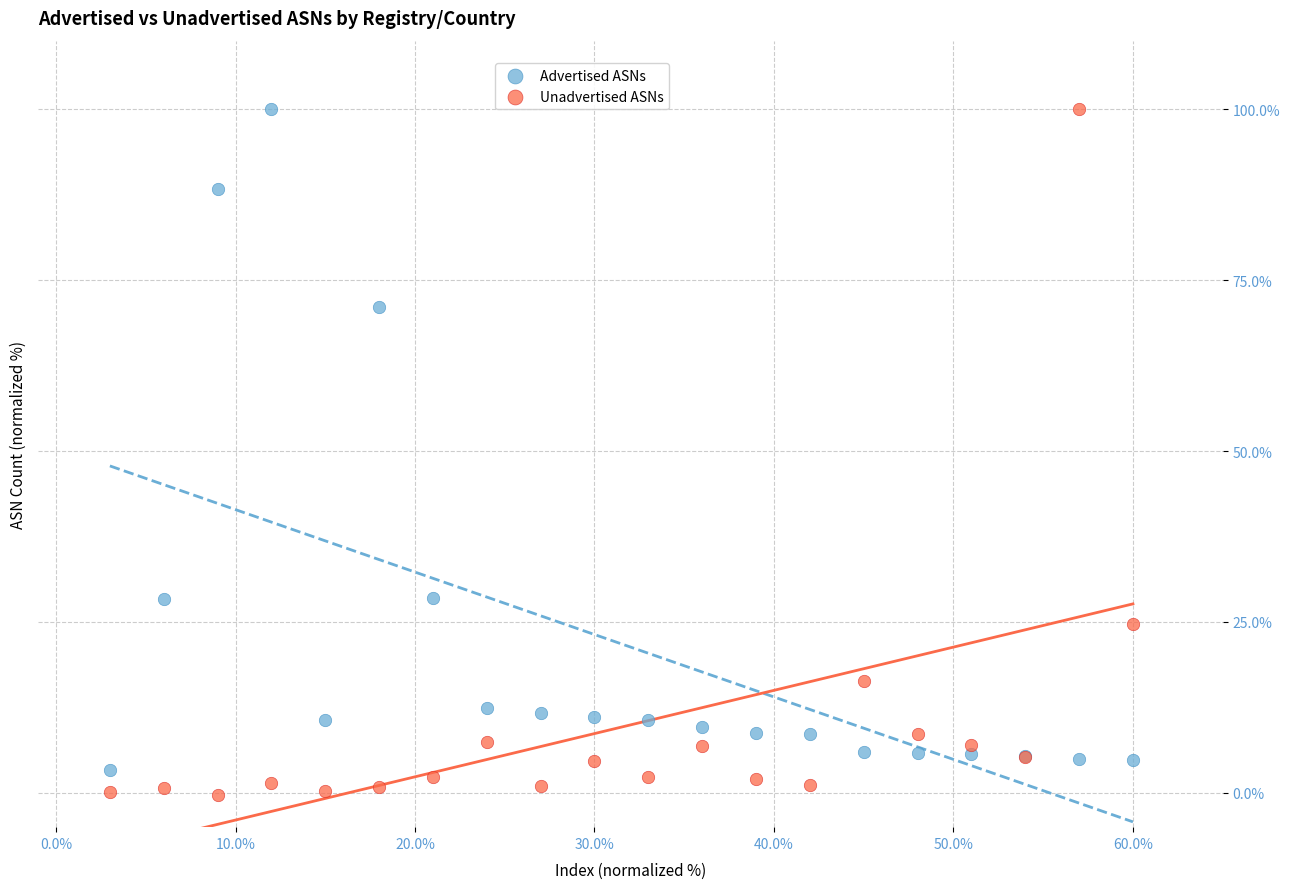

In the Advertised ASNs series, what Y value is closest to 51?

71.1